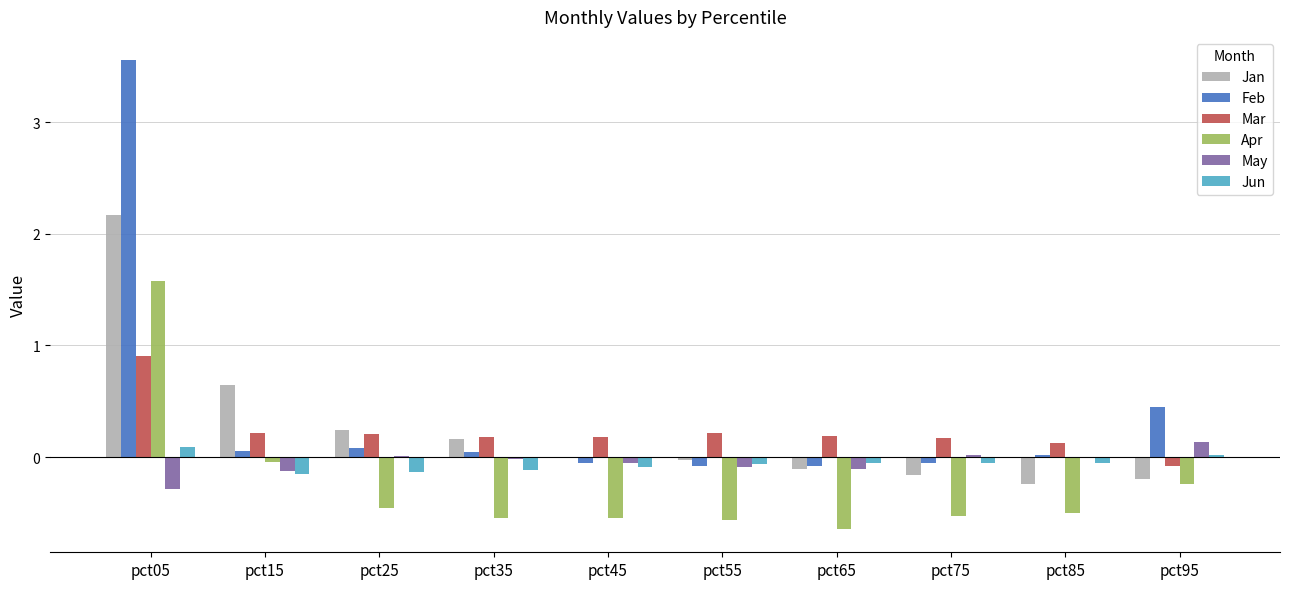

How many data points does each series have?

10